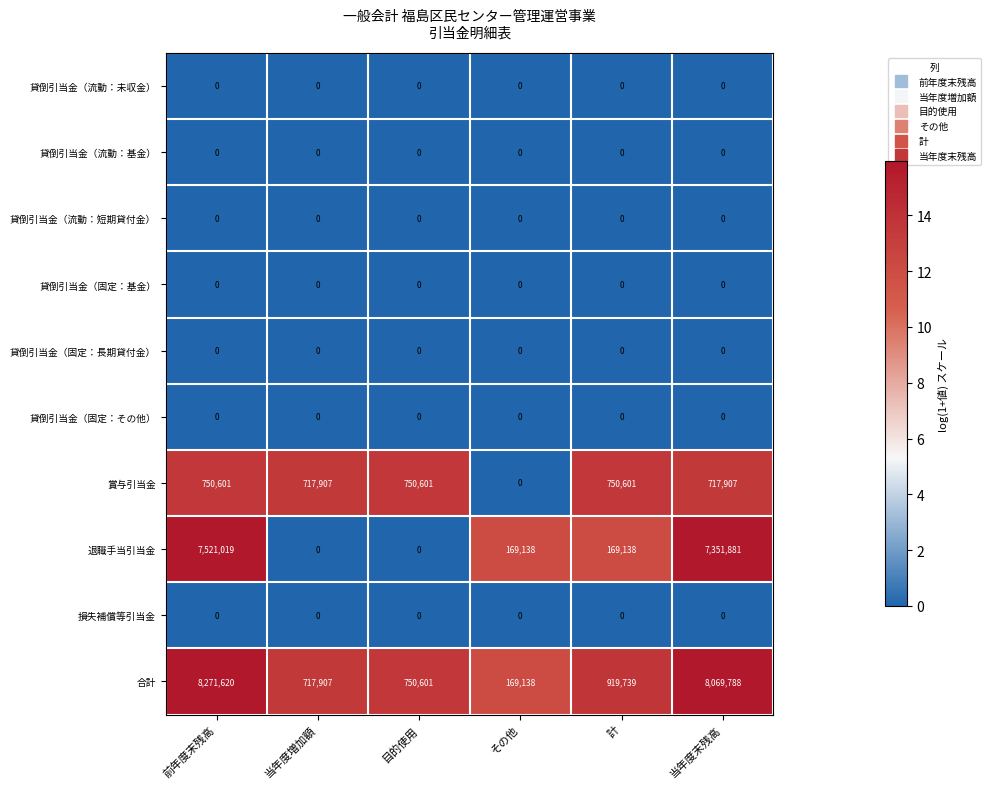

What is the difference between the highest and lowest values at 当年度末残高?

8069788